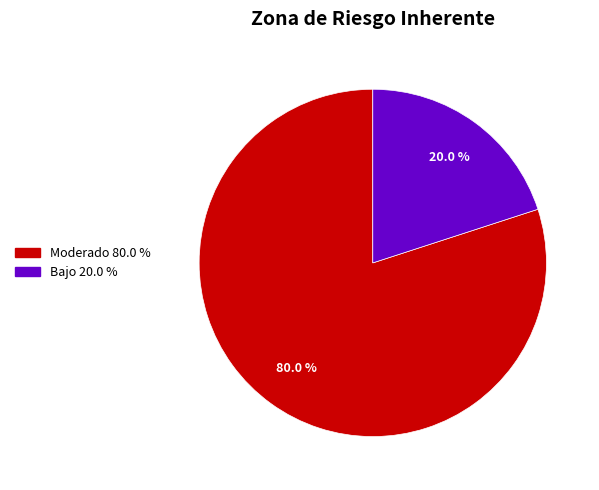

Is there any slice that represents more than half of the pie?

Yes